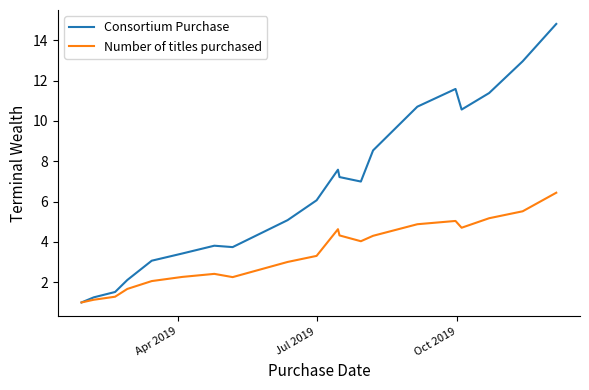

Which series has the largest range (max minus min)?

Consortium Purchase